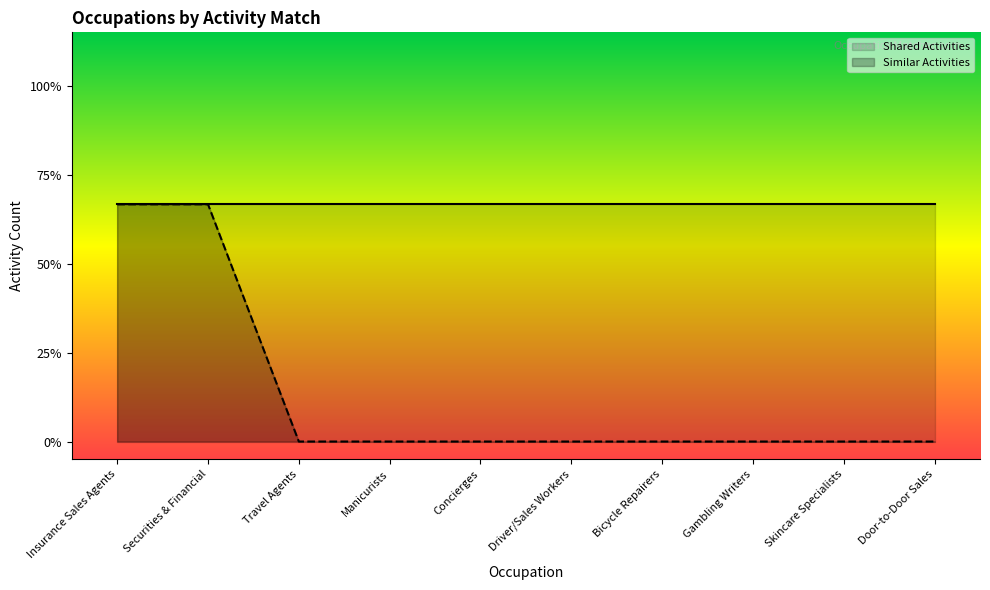

What is the sum of all values?

1.3